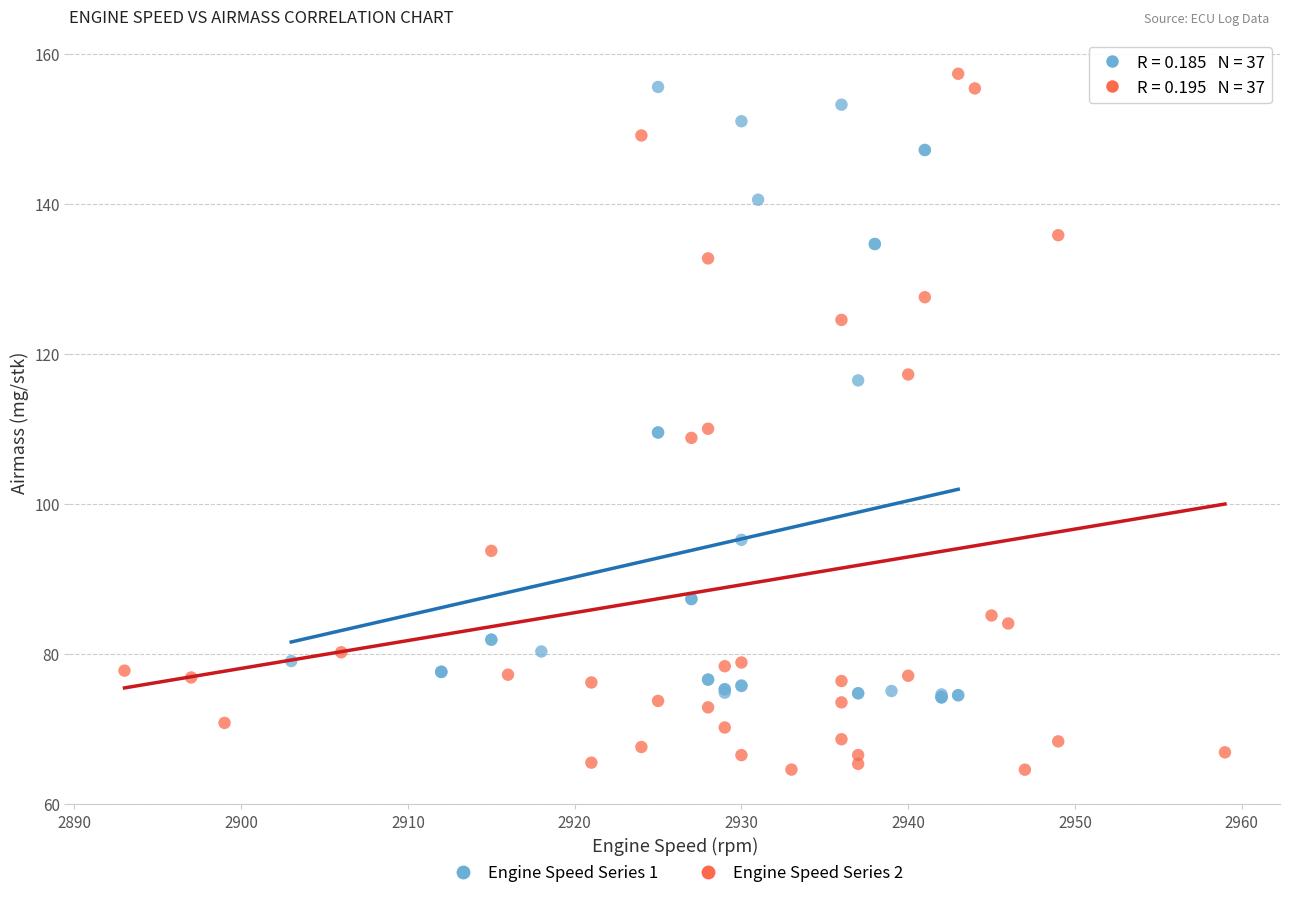

Which series contains the lowest Y value?

Engine Speed Series 2